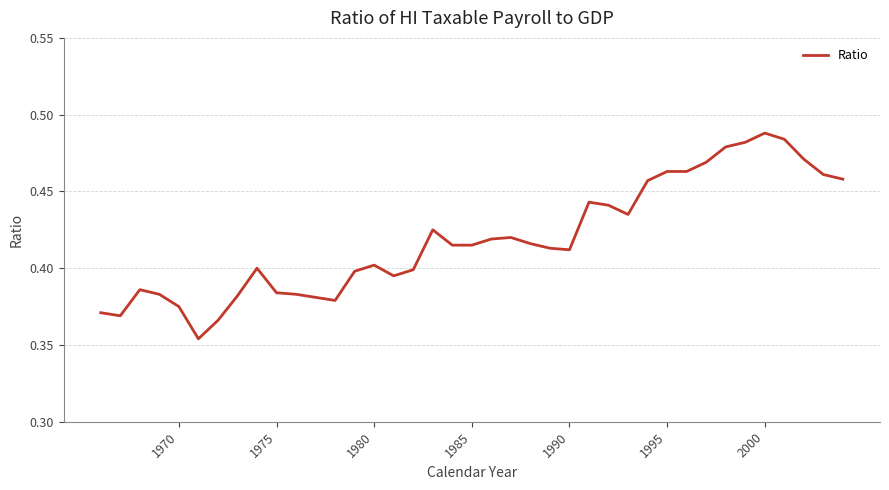

How many lines are shown in the chart?

1